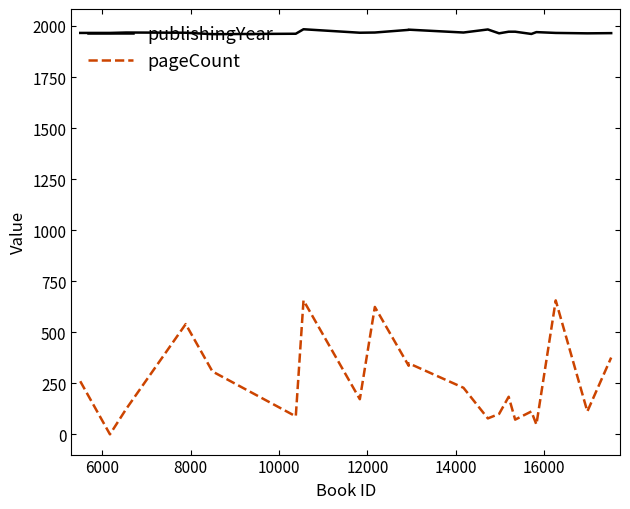

Which series has the largest total across all categories?

publishingYear